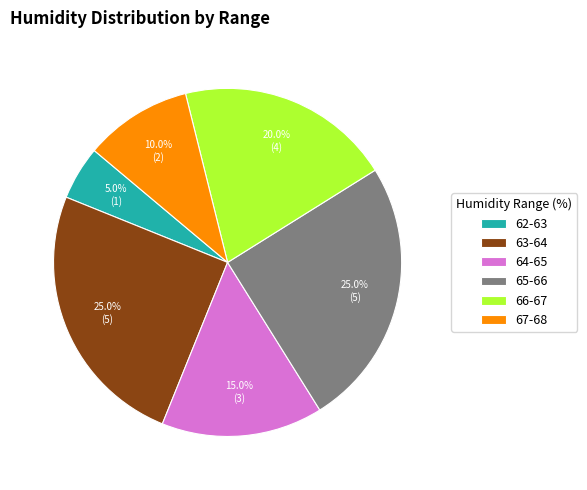

How much of the chart is everything except 63-64?

75.0%